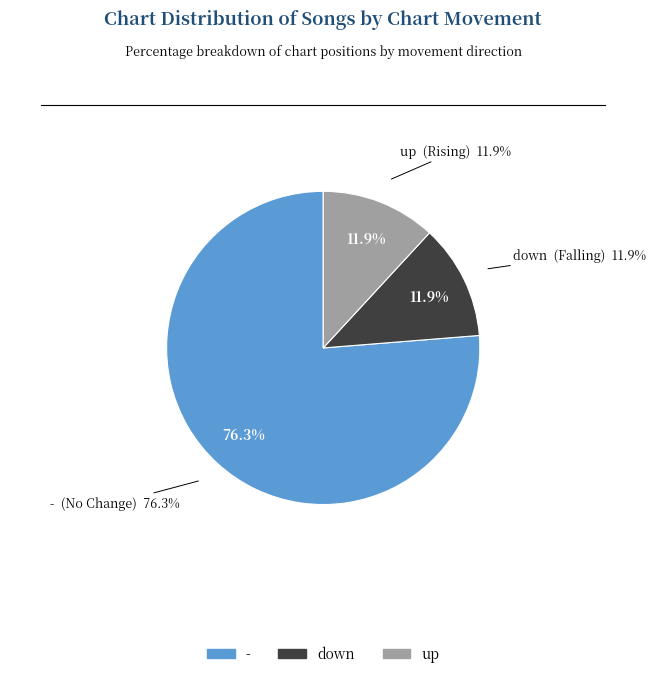

Which has a higher value, up or down?

up